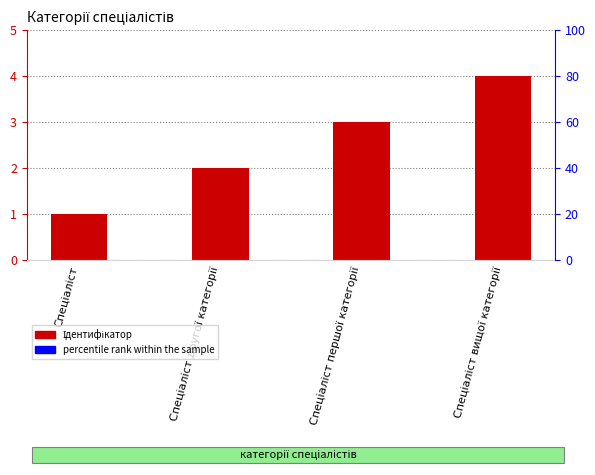

What is the label of the 4th bar from the right?

Спеціаліст